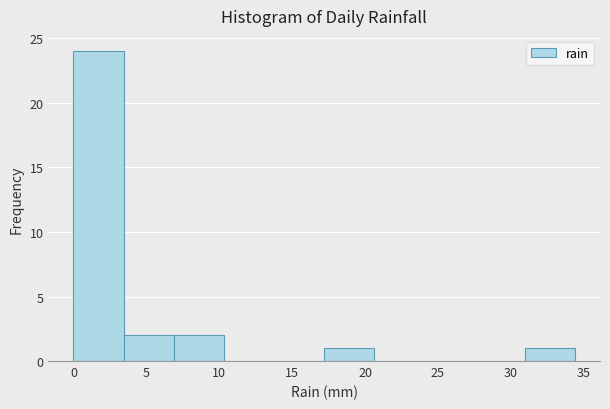

Reading left to right, list every bar in this chart as the range it spans on the x-axis followed by its height. Neither the bar edges nor the heights are printed on the chart, so give them approximately, as read against the axes.

0.0 to 3.5: 24
3.5 to 7.0: 2
7.0 to 10.5: 2
10.5 to 14.0: 0
14.0 to 17.0: 0
17.0 to 20.5: 1
20.5 to 24.0: 0
24.0 to 27.5: 0
27.5 to 31.0: 0
31.0 to 34.5: 1